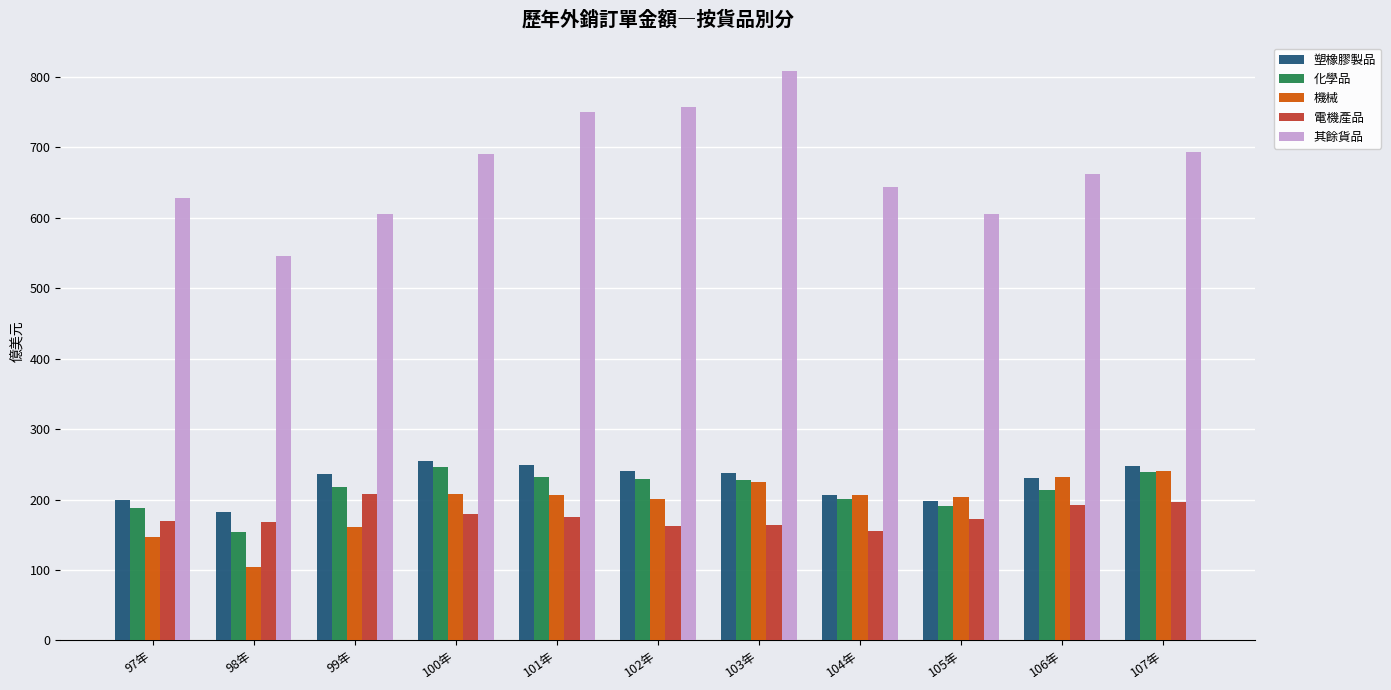

Which series has the widest spread of values?

其餘貨品